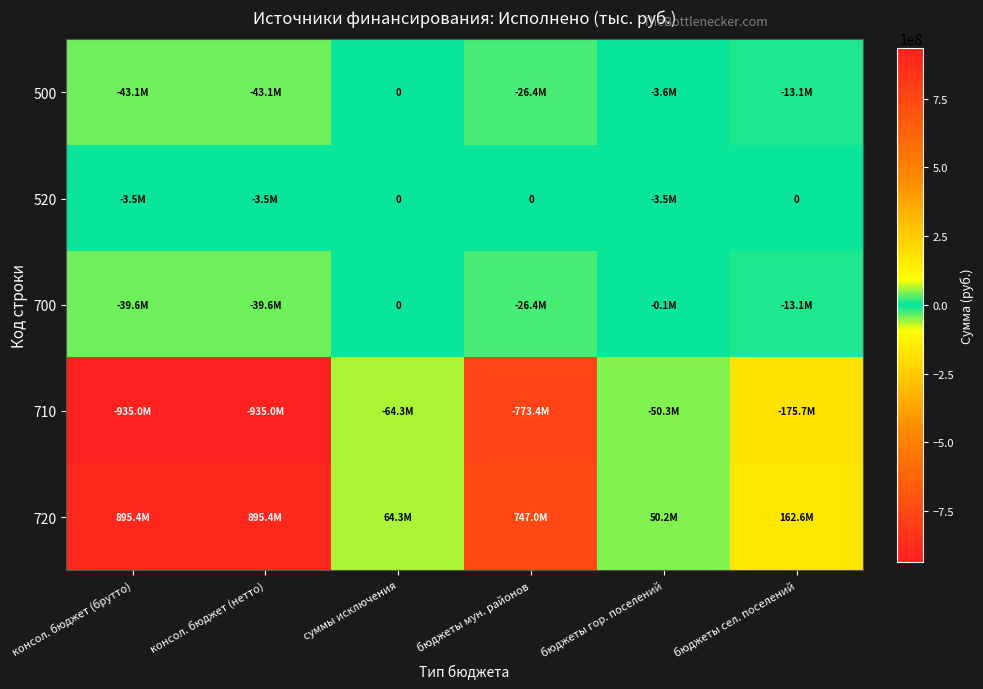

What is the total value across all series at бюджеты гор. поселений?

-7305863.7